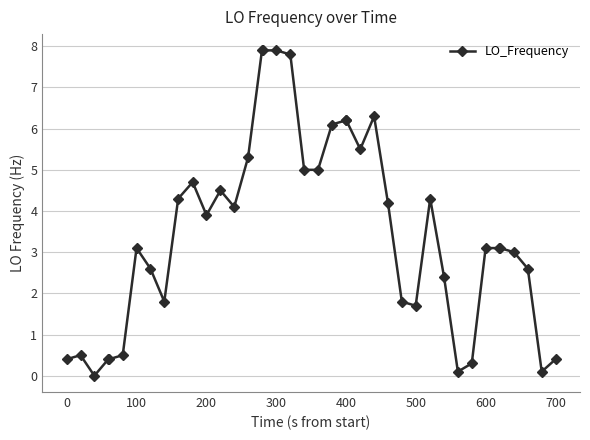

True or false: the data has more than 2 interior local peaks.

True